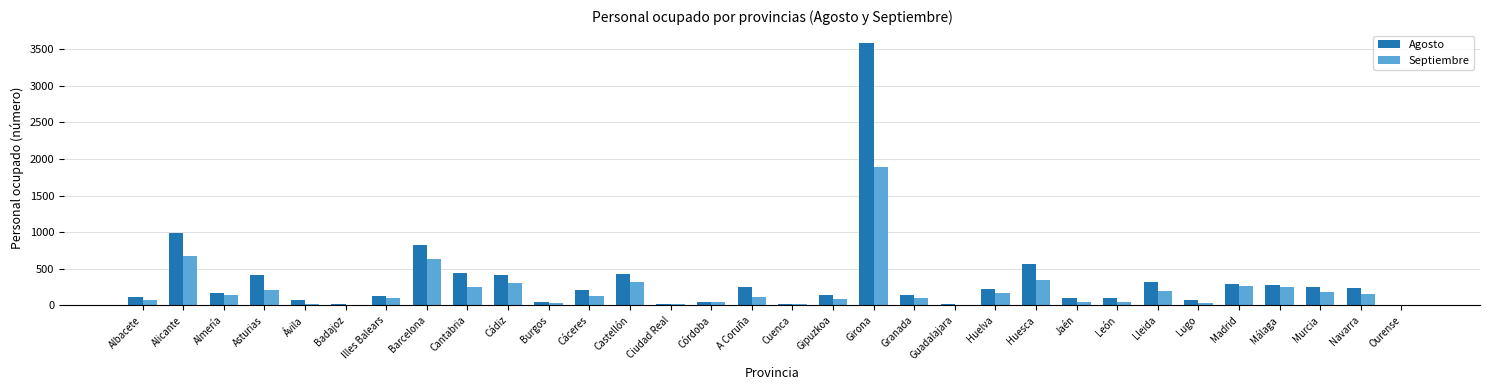

What is the average value of the Septiembre series?

215